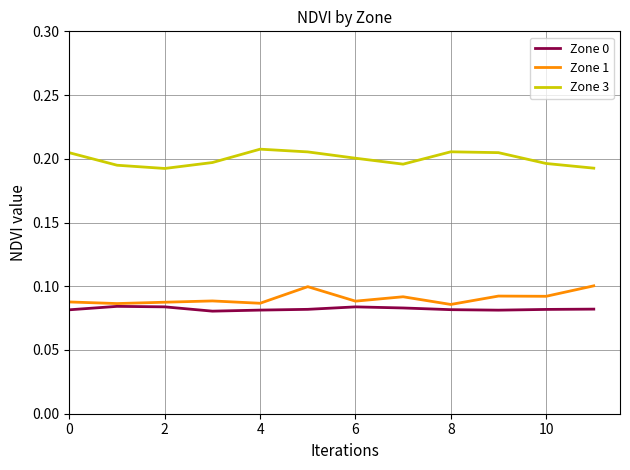

Rank the series by their maximum value, from highest to lowest.

Zone 3, Zone 1, Zone 0